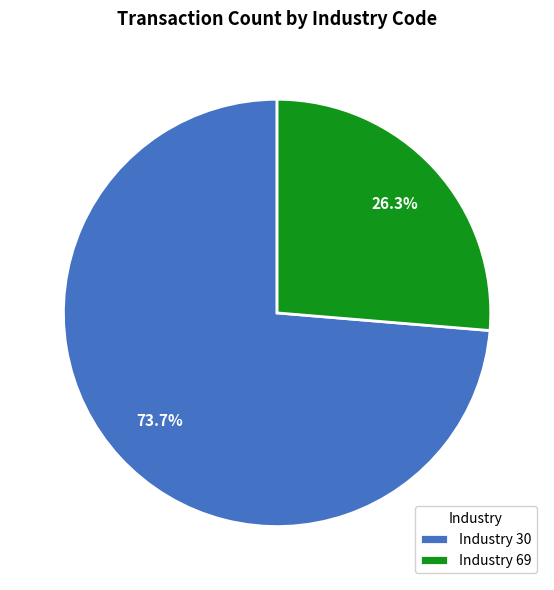

Rank the categories by value from highest to lowest.

Industry 30, Industry 69